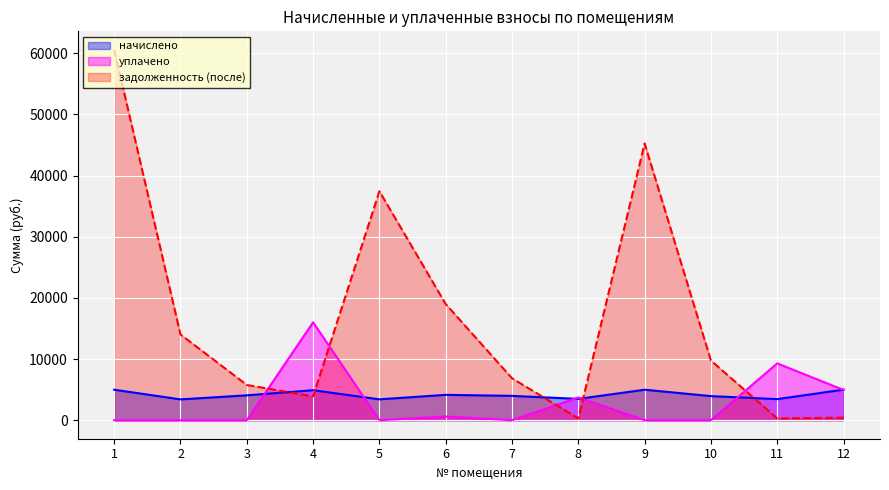

At which category is the sum across all series the highest?

1